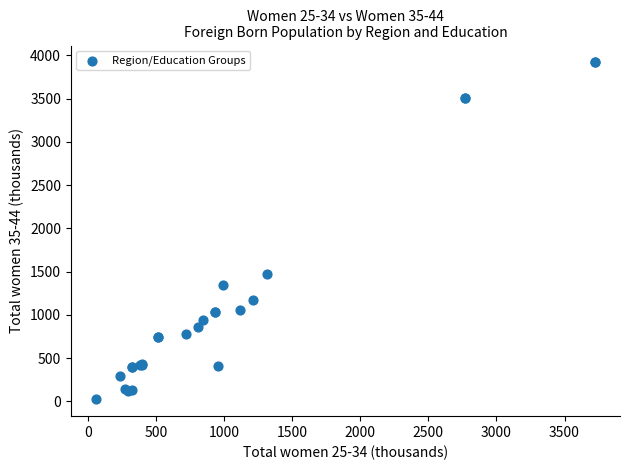

What Y value in the scatter plot is closest to 1971?

1469